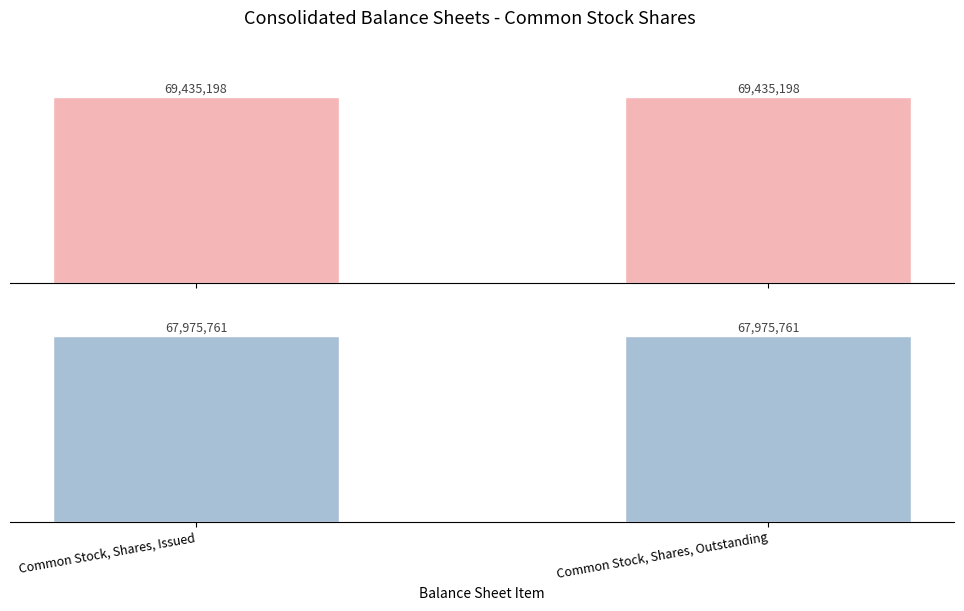

What are all the series names shown in the legend?

Nov. 30, 2017, Aug. 31, 2017